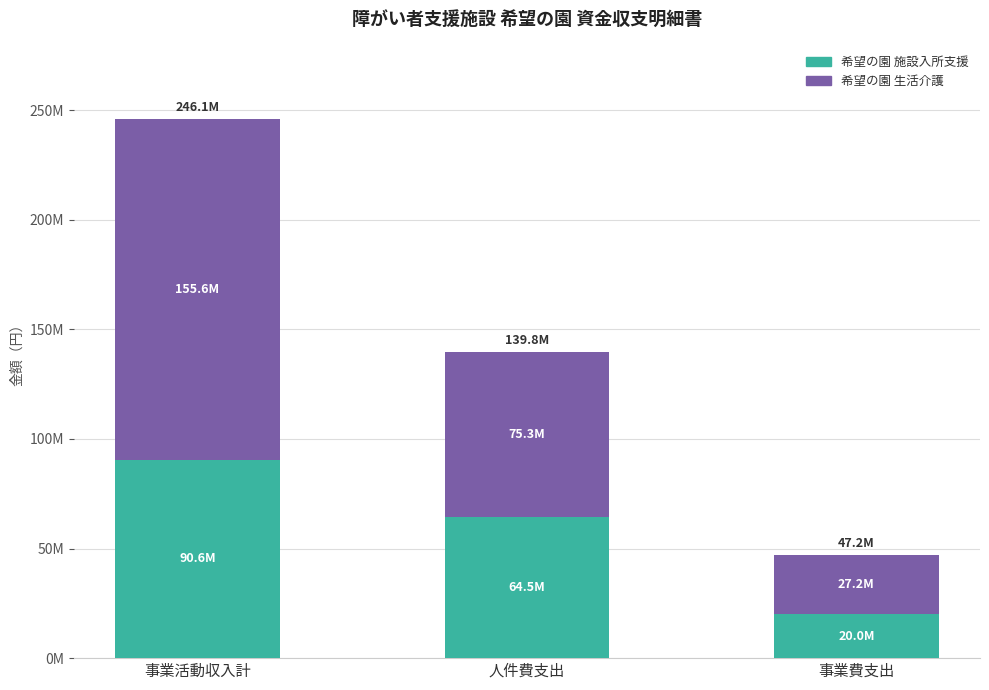

What are all the series names shown in the legend?

希望の園 施設入所支援, 希望の園 生活介護